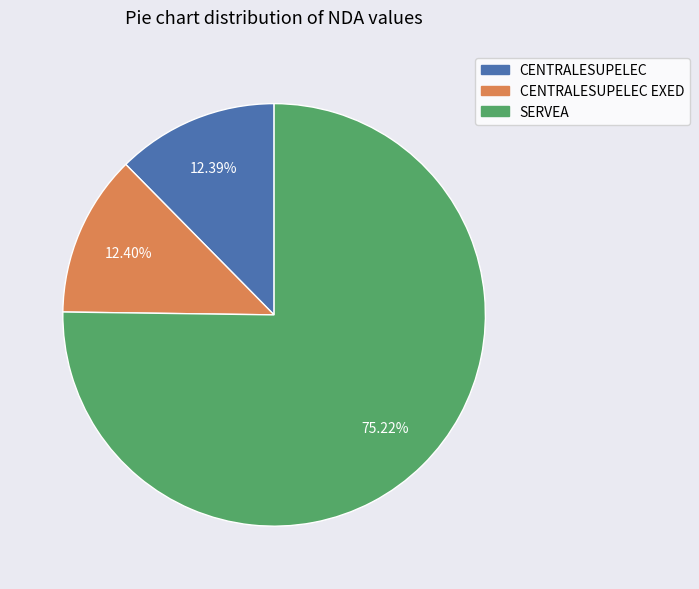

How many segments does this pie chart have?

3